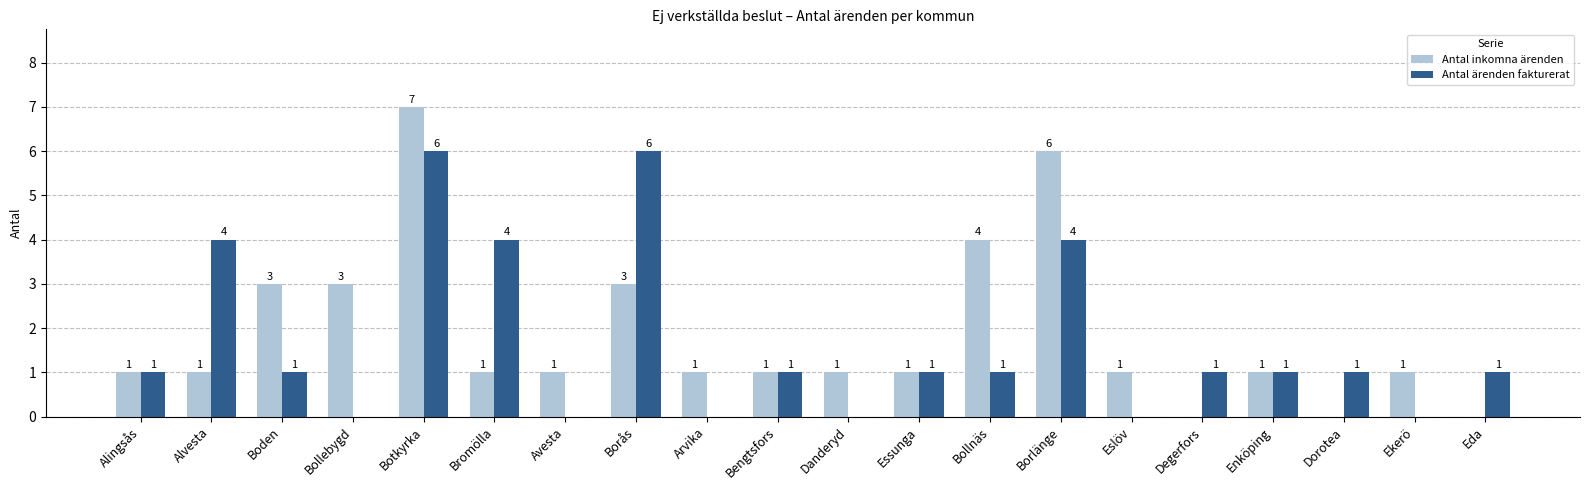

Which category has the highest value across all series?

Botkyrka